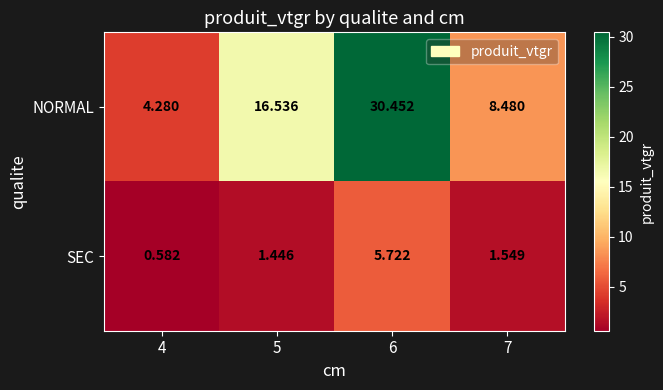

List the series in order of their peak value, highest first.

NORMAL, SEC